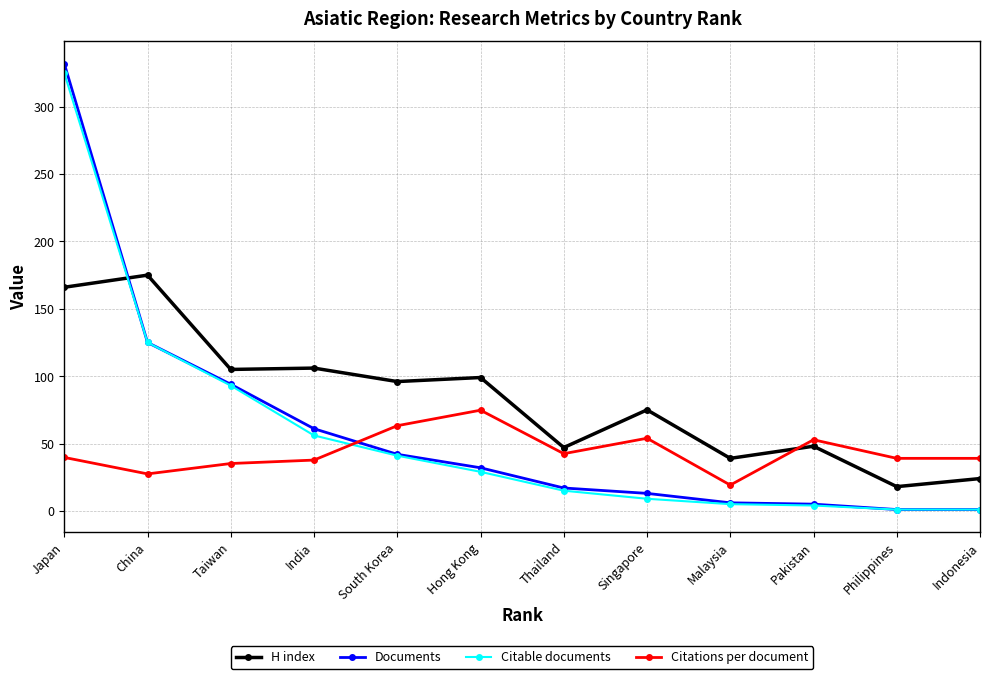

What is the sum of the Citations per document values at Singapore and China?

81.4